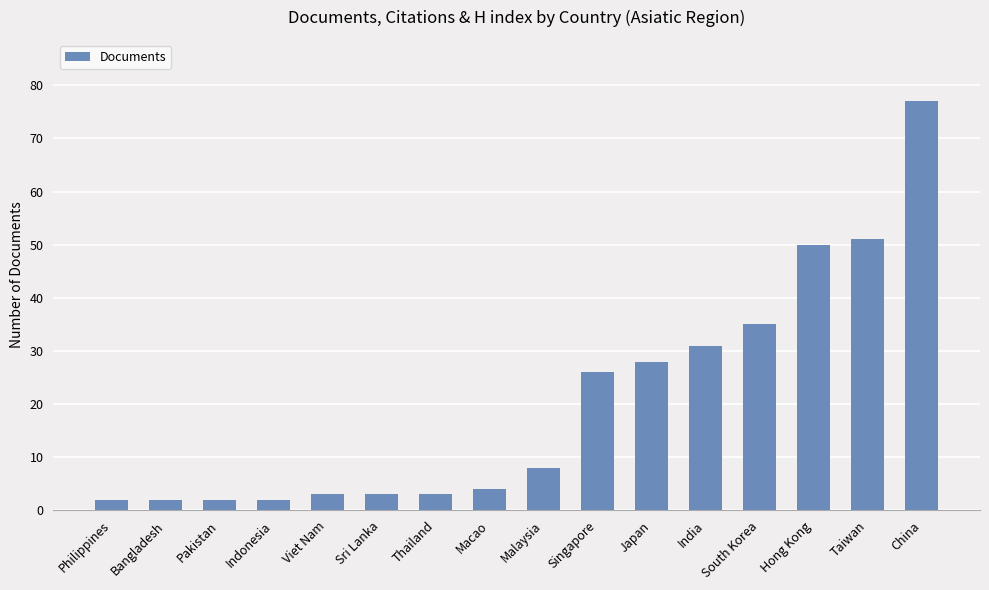

True or false: the data shows 26 at Singapore.

True